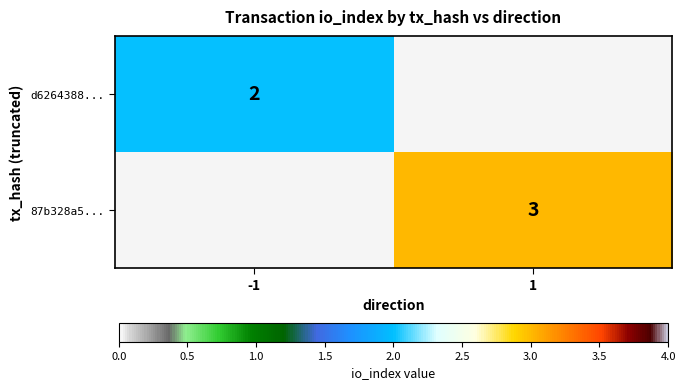

Is the value of 87b328a5... at 1 greater than the value of d6264388... at -1?

Yes